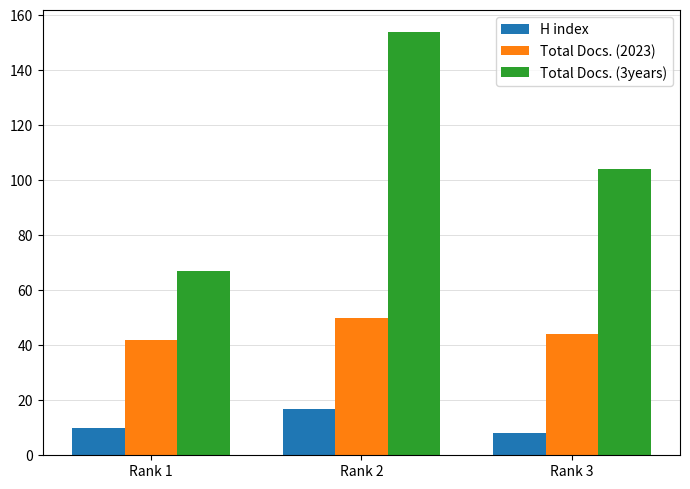

Count the Total Docs. (3years) values in the range 67 to 154.

3